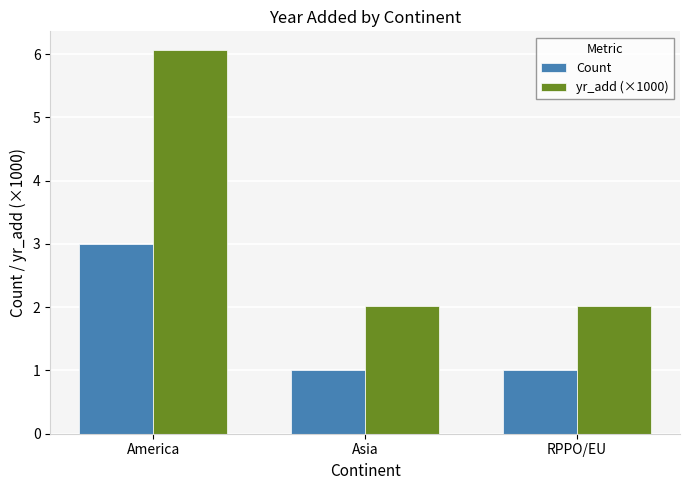

Reading left to right, extract all data points from this chart.

Count: 3.0	1.0	1.0
yr_add (×1000): 6.1	2.0	2.0